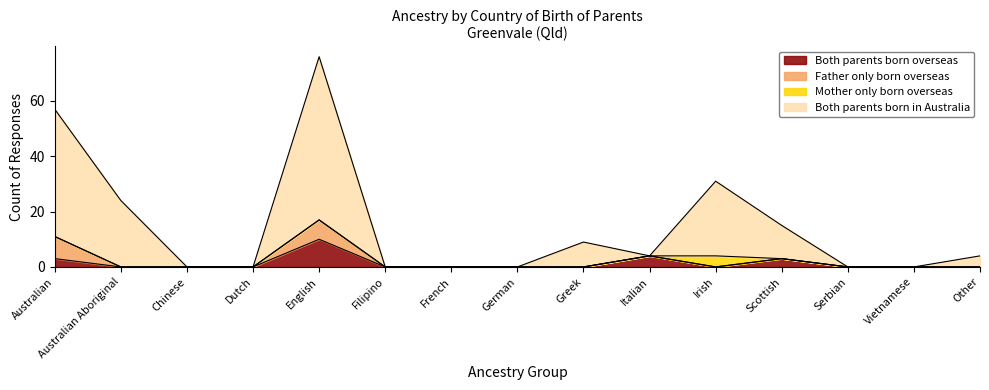

At which label does Both parents born overseas reach its peak?

English